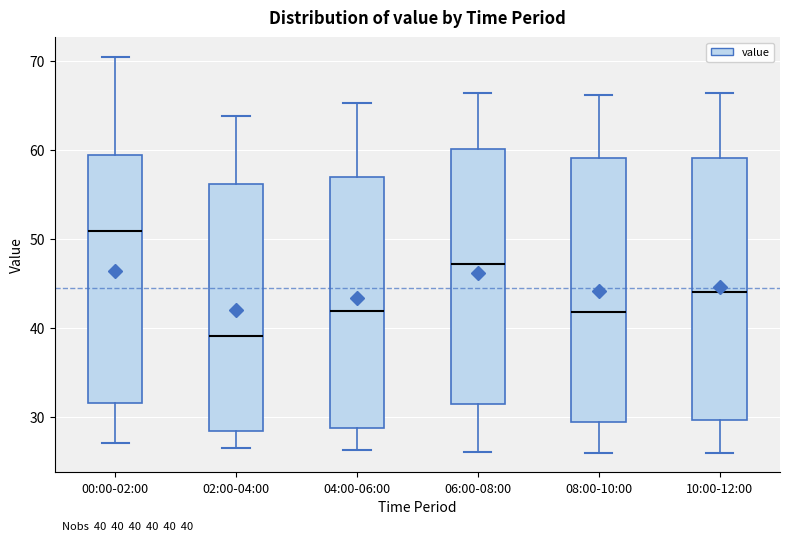

Which box has the lowest median line?

02:00-04:00